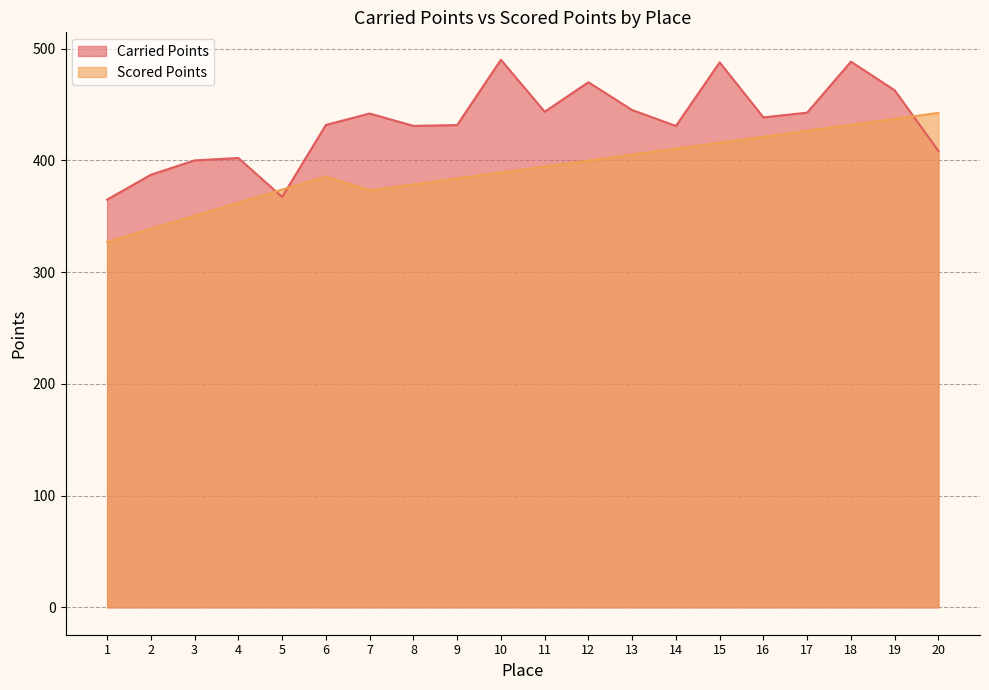

At which category is the sum across all series the highest?

18